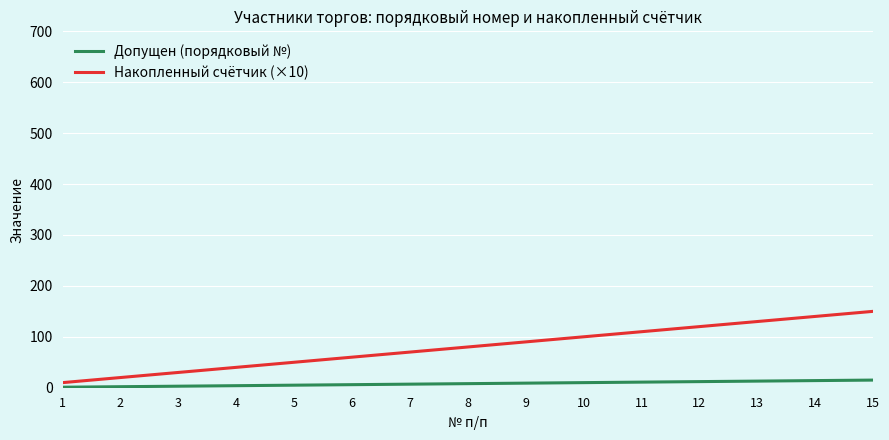

What is the sum of the Накопленный счётчик (×10) values at 7 and 14?

210